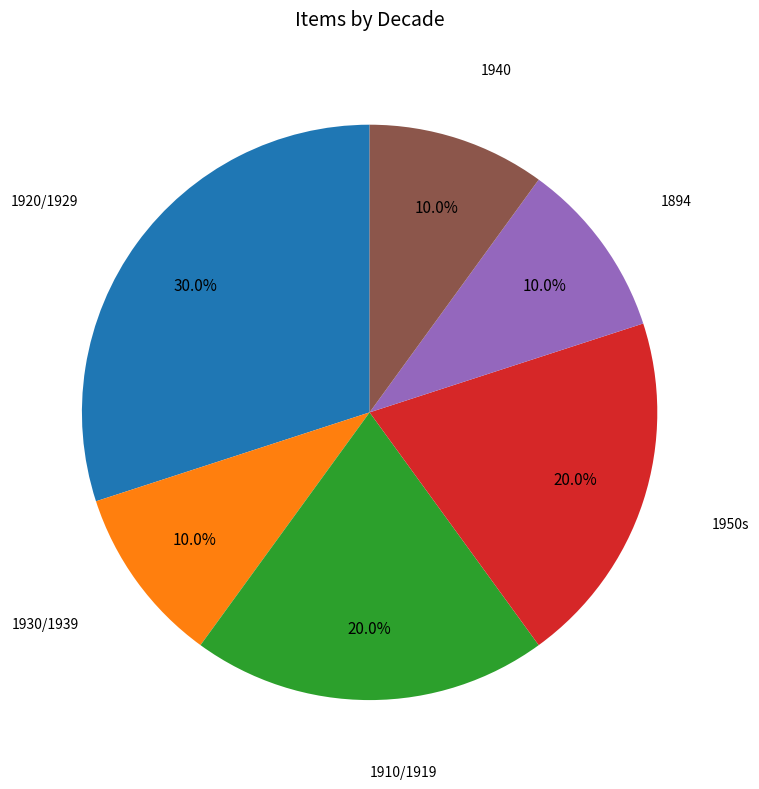

Is there any slice that represents more than half of the pie?

No